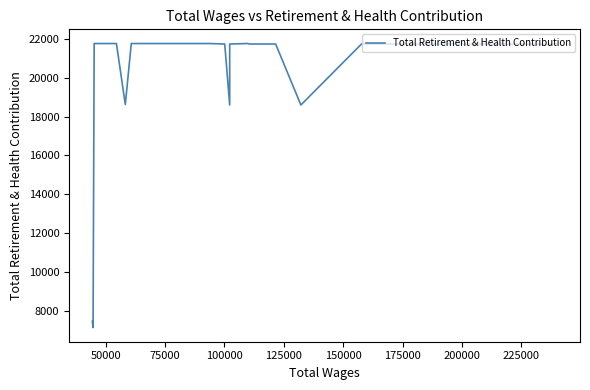

What is the maximum value shown in the chart?

21762